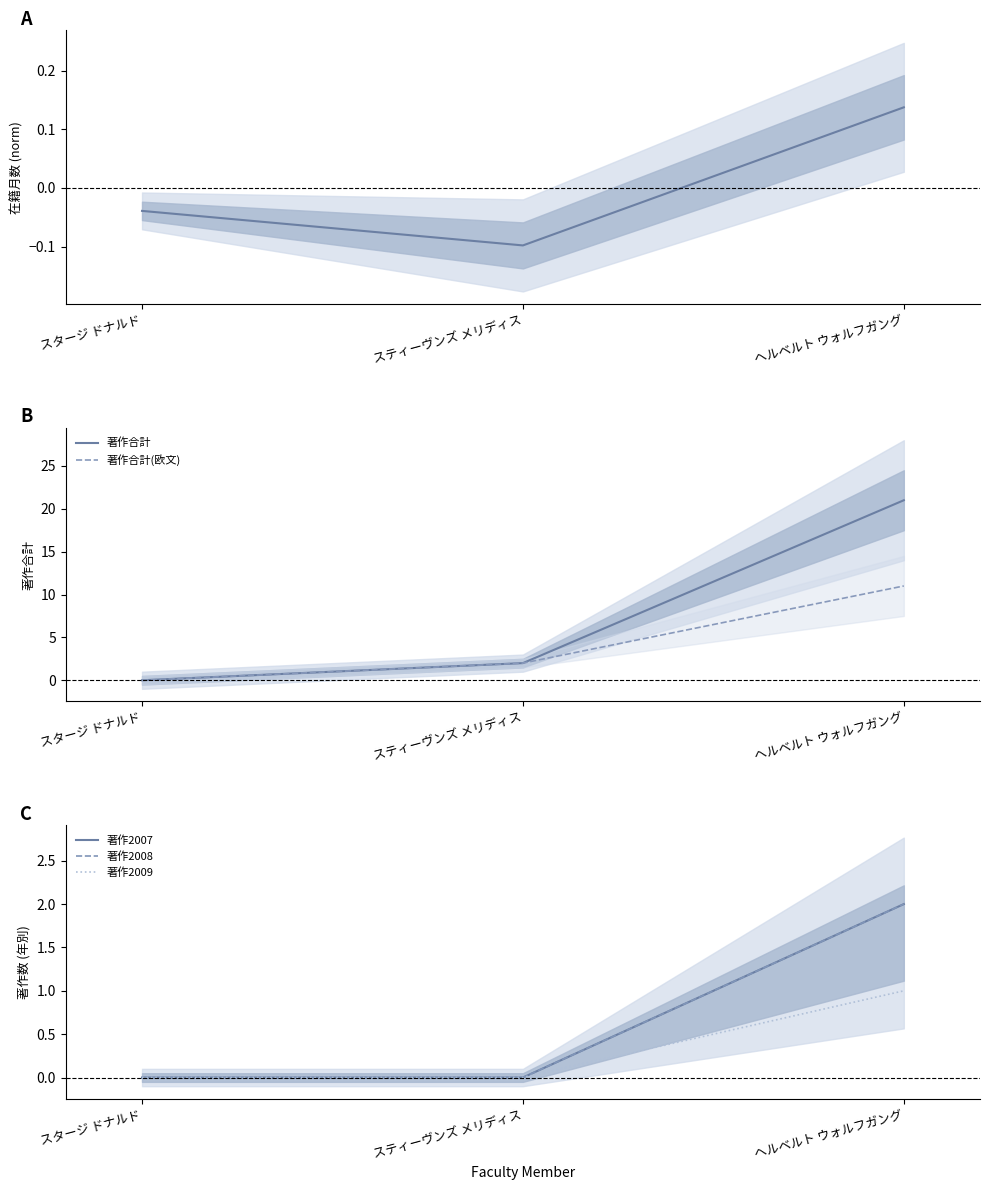

True or false: 在籍月数 has a value of -0.1 at スティーヴンズ メリディス.

True